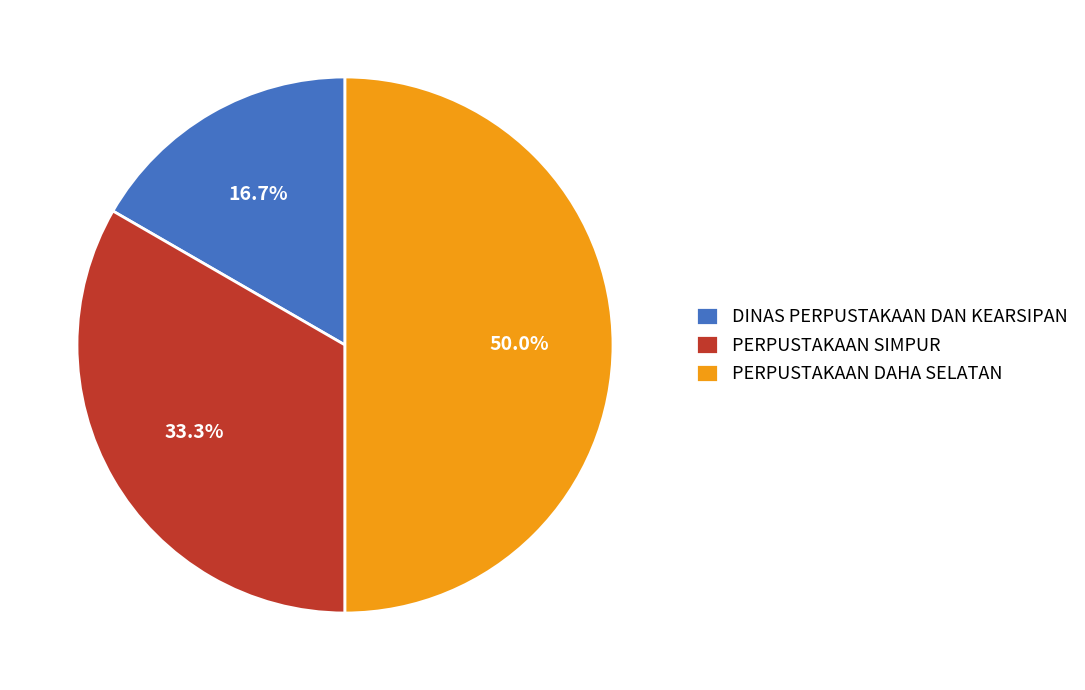

How many slices are in this pie chart?

3